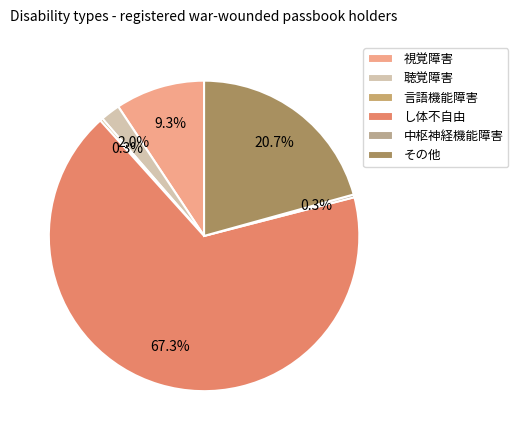

Combined, do し体不自由 and 視覚障害 account for over 50%?

Yes